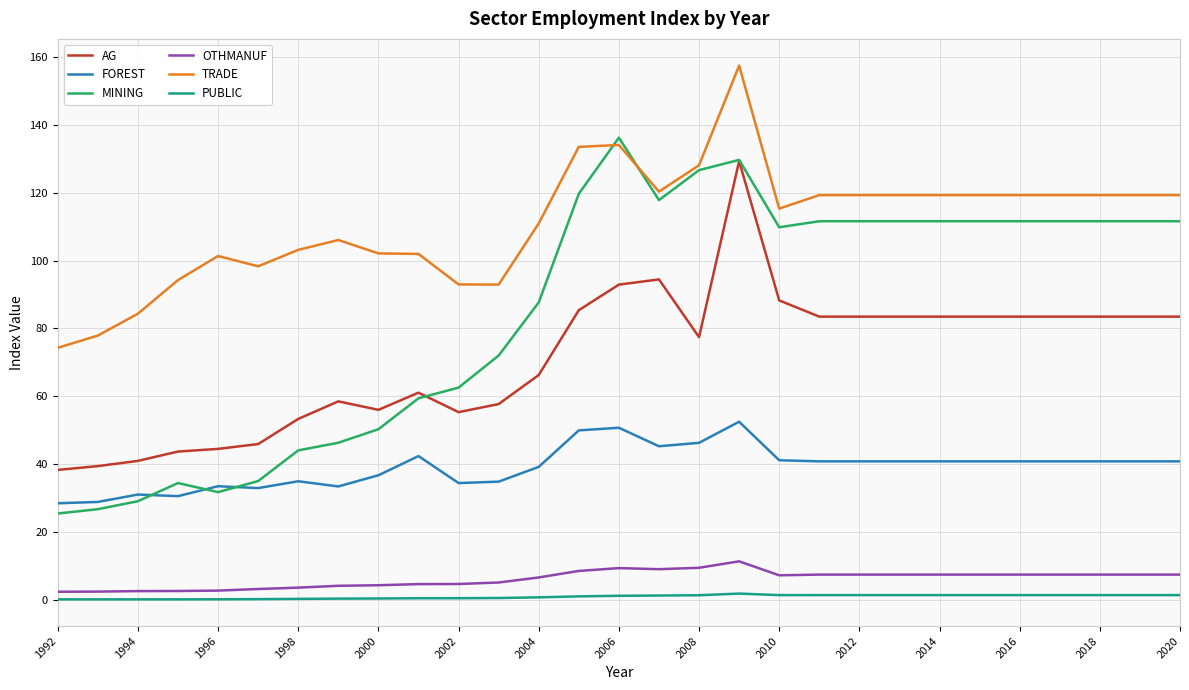

What is the maximum value for FOREST?

52.5